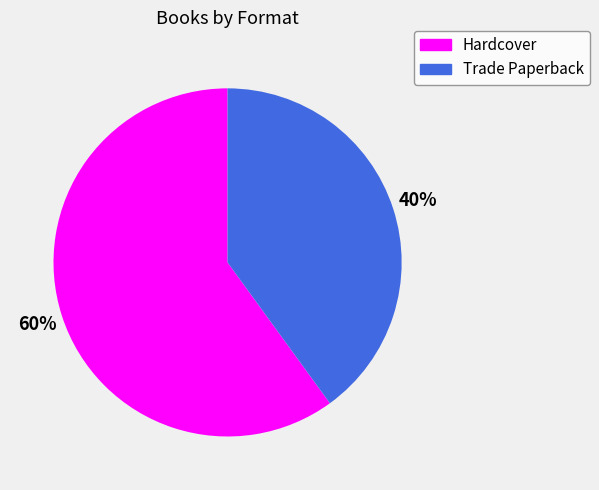

Between Hardcover and Trade Paperback, which is larger?

Hardcover